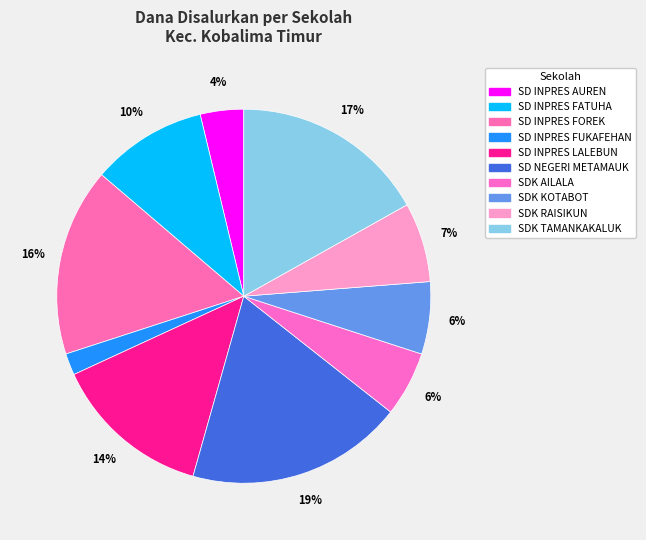

How many segments does this pie chart have?

10